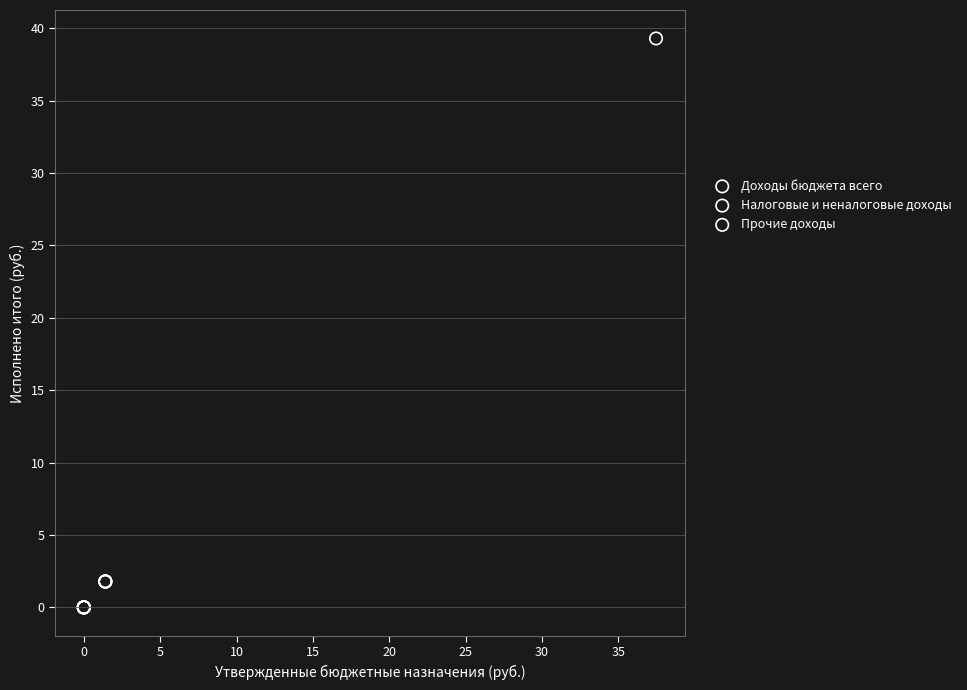

Which series reaches the maximum Y coordinate?

Доходы бюджета всего